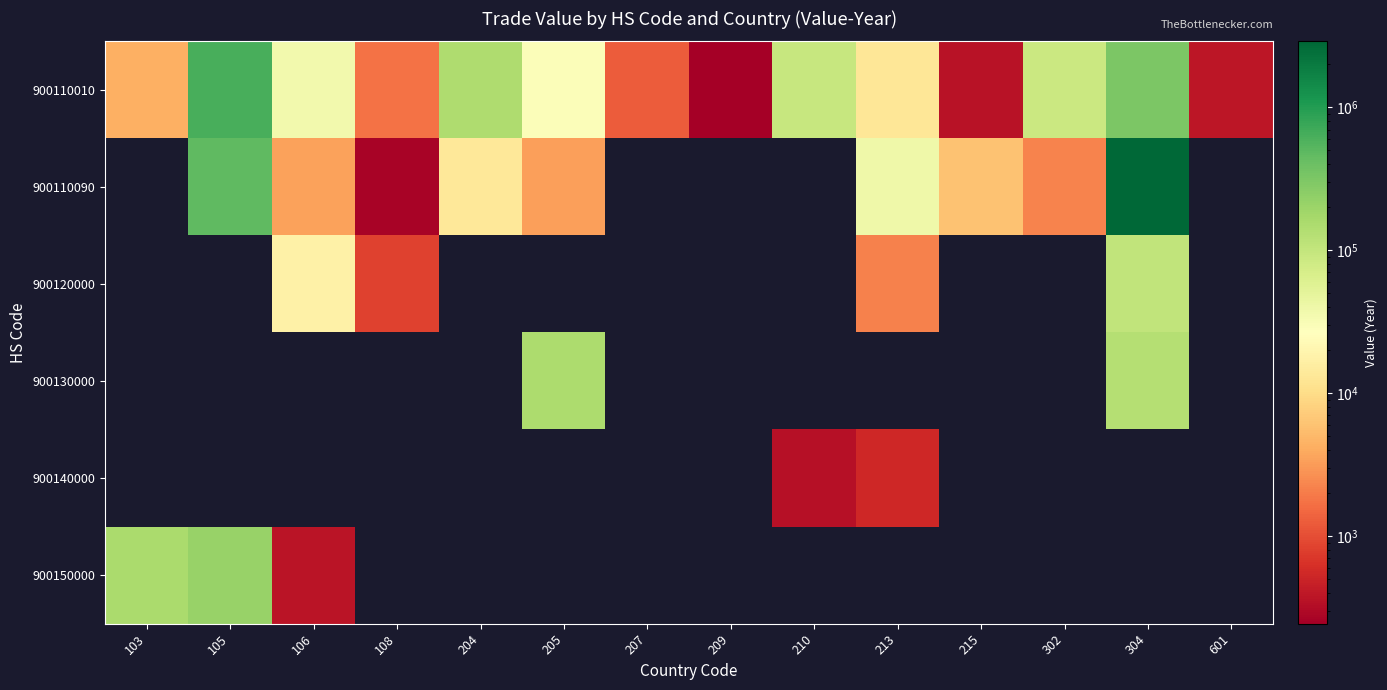

Count the number of categories in the chart.

14